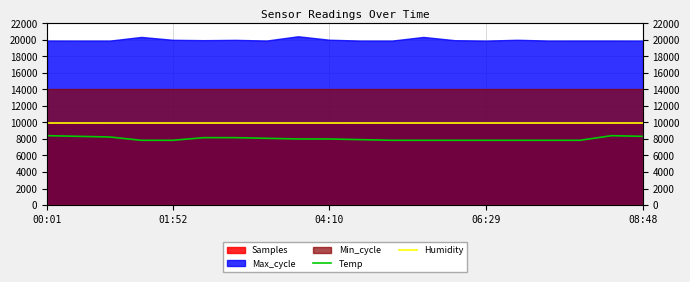

The Temp series shows 8080.0 at 7. True or false?

True